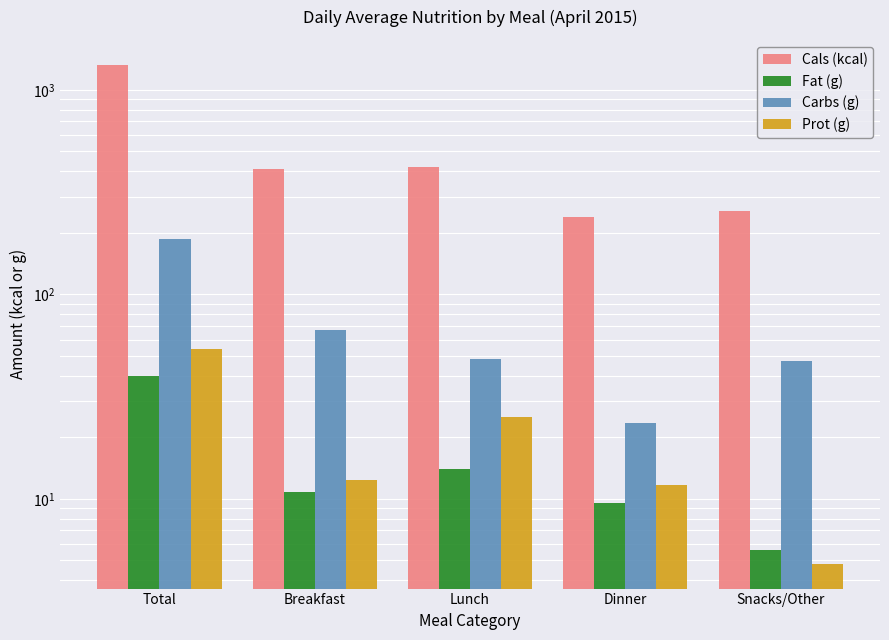

Where is Carbs (g) nearest to the value 104?

Breakfast